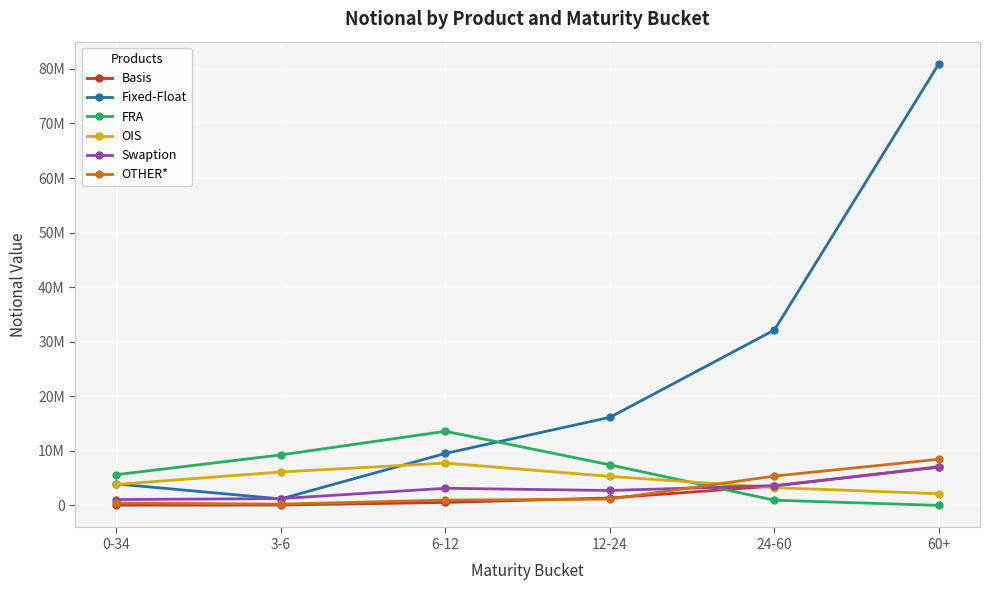

At how many categories does at least one series exceed 47347586?

1